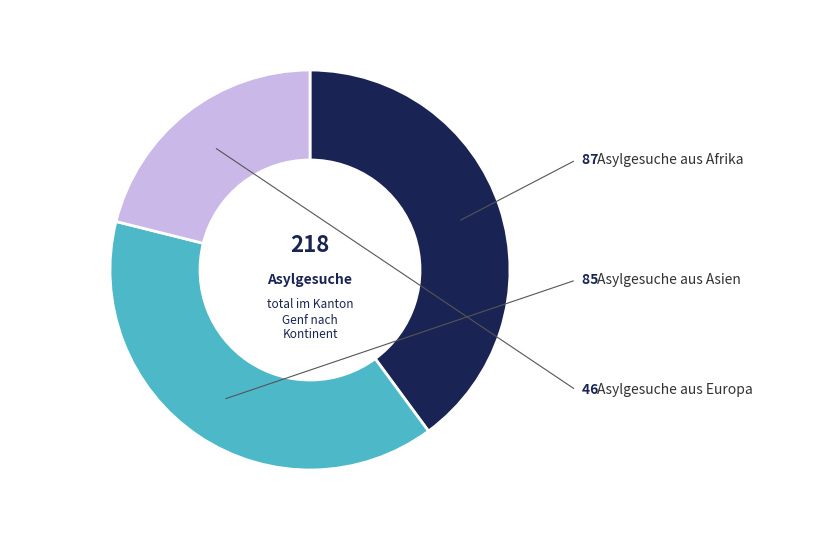

Is there any slice that represents more than half of the pie?

No